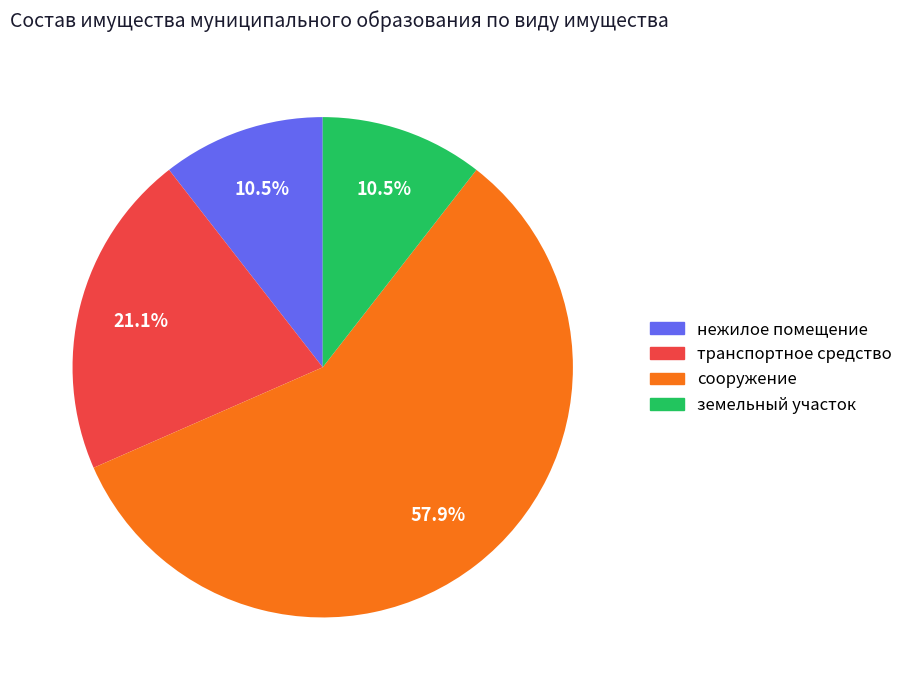

Count the number of slices in the pie.

4